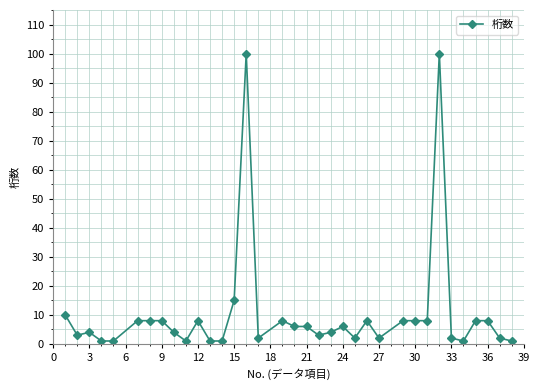

What is the value of the 20th point from the left?

3